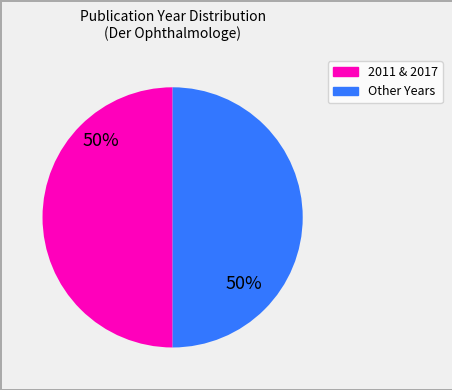

How many slices are in this pie chart?

2